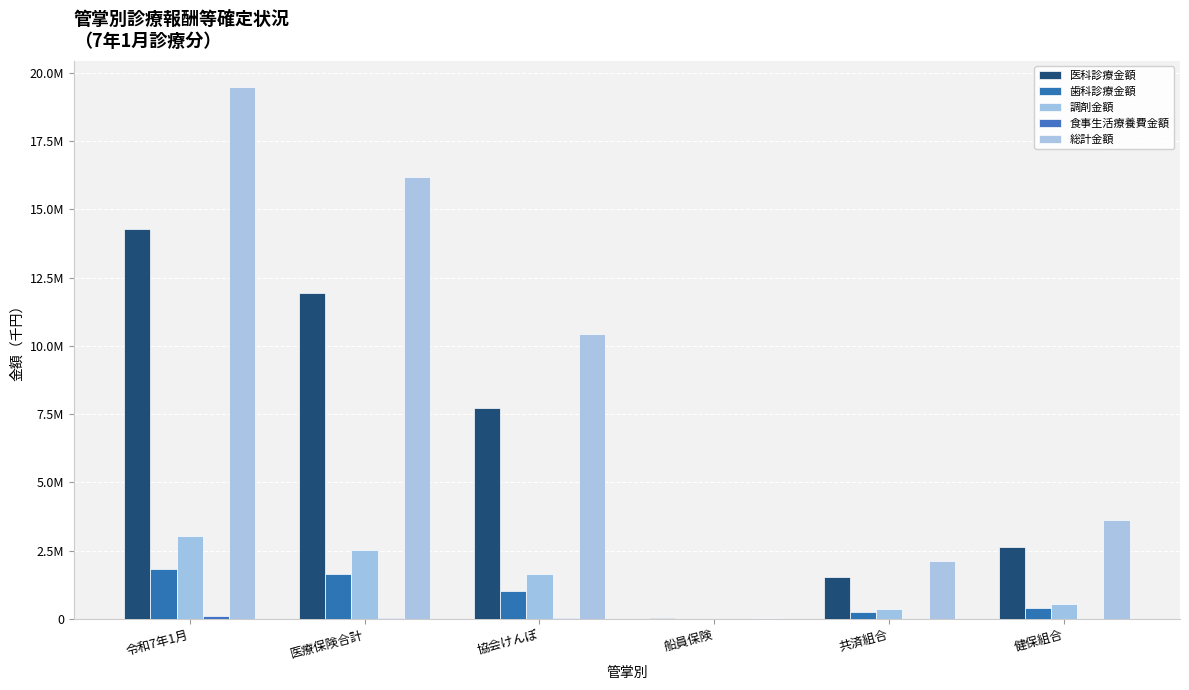

Are the bars horizontal?

No